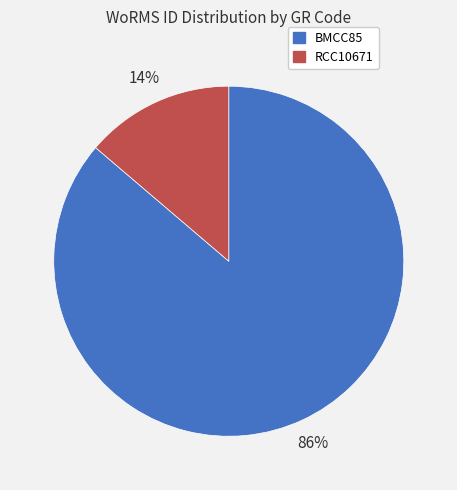

How many slices are in this pie chart?

2